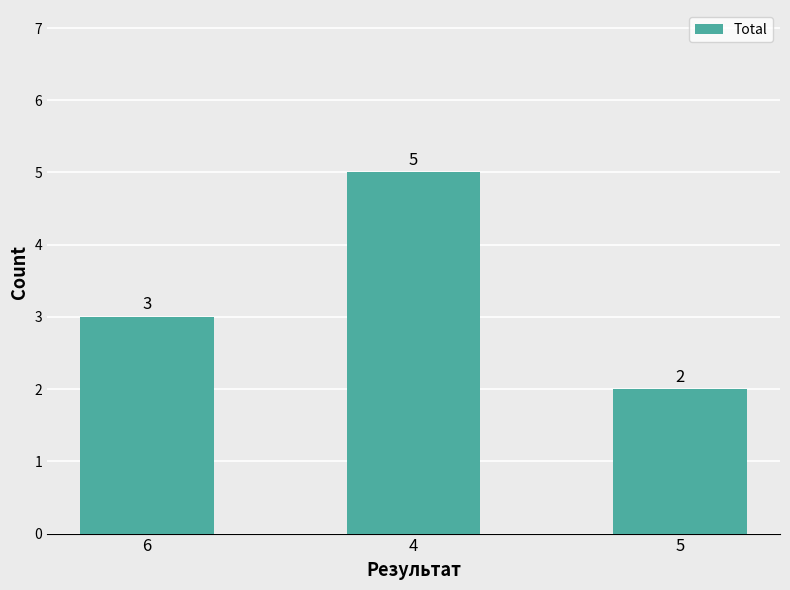

Reading left to right, what are all the values shown in this chart?

3	5	2